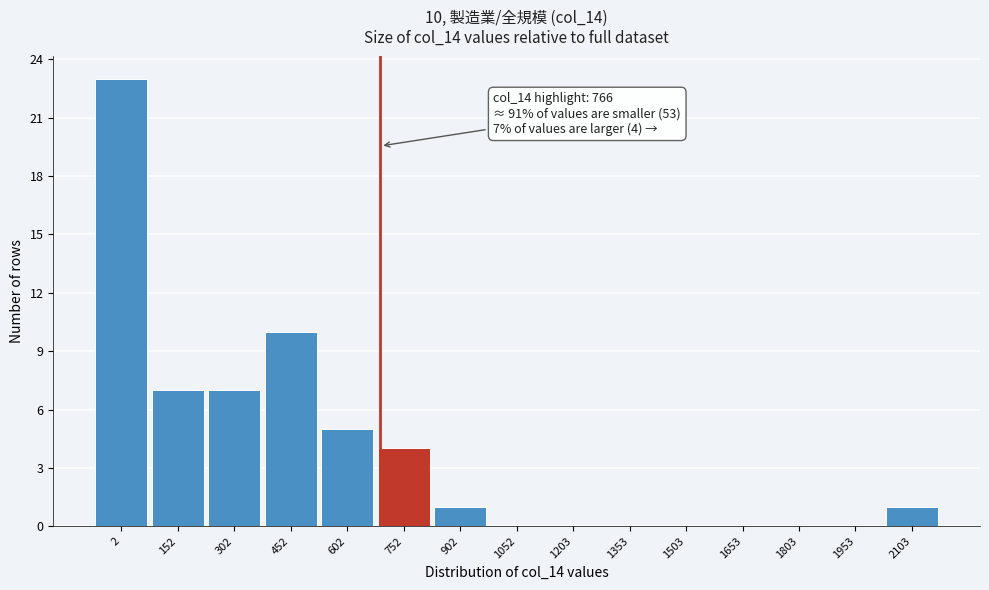

Reading left to right, transcribe all the data shown in this chart.

2=23	152=7	302=7	452=10	602=5	752=4	902=1	1052=0	1203=0	1353=0	1503=0	1653=0	1803=0	1953=0	2103=1